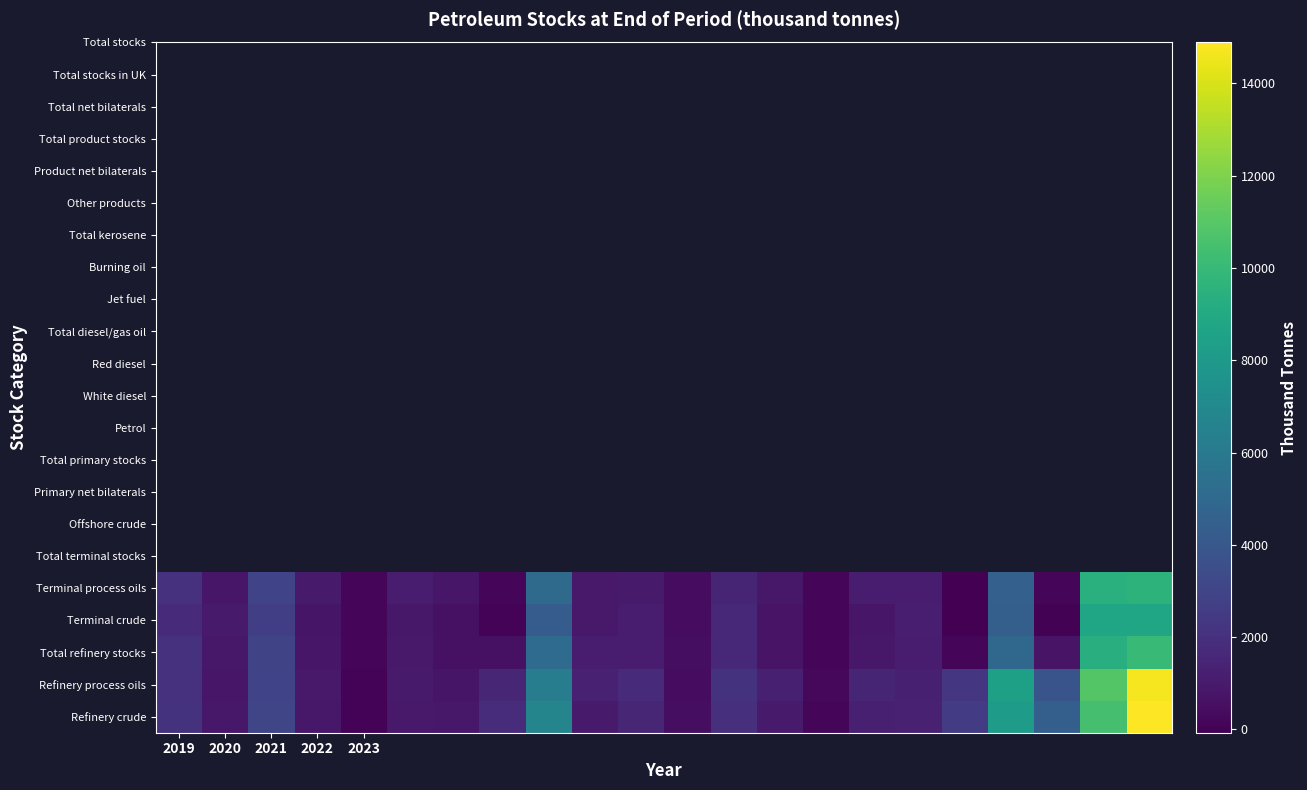

How many categories are shown in the chart?

22